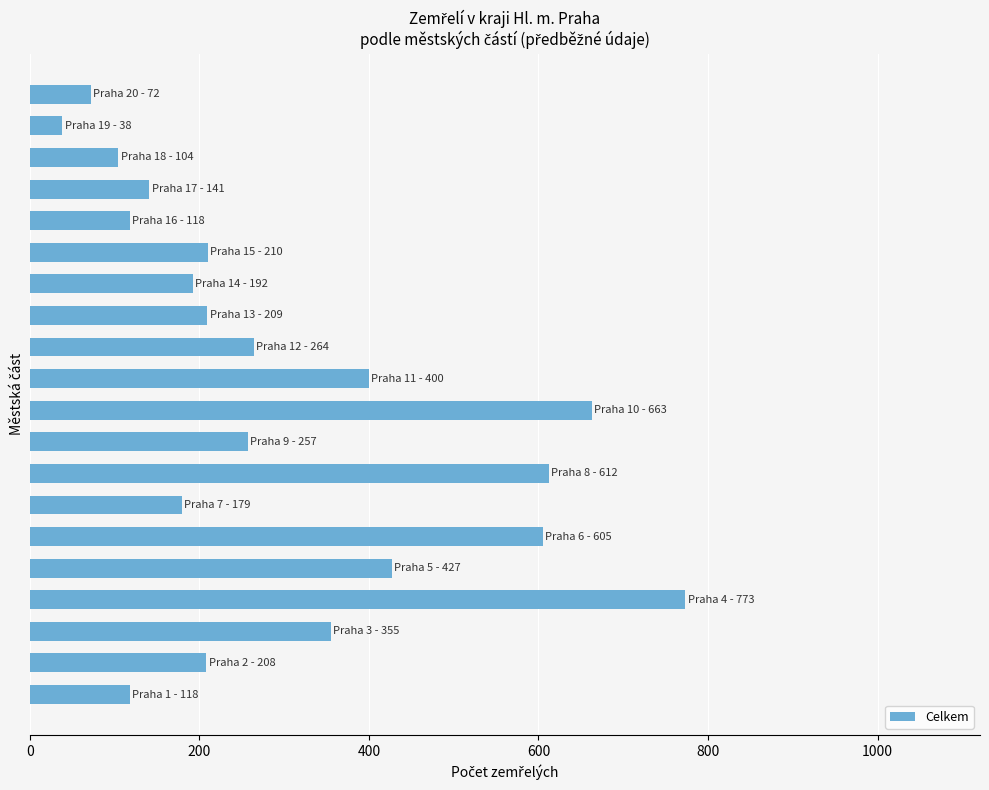

What is the smallest value displayed?

38